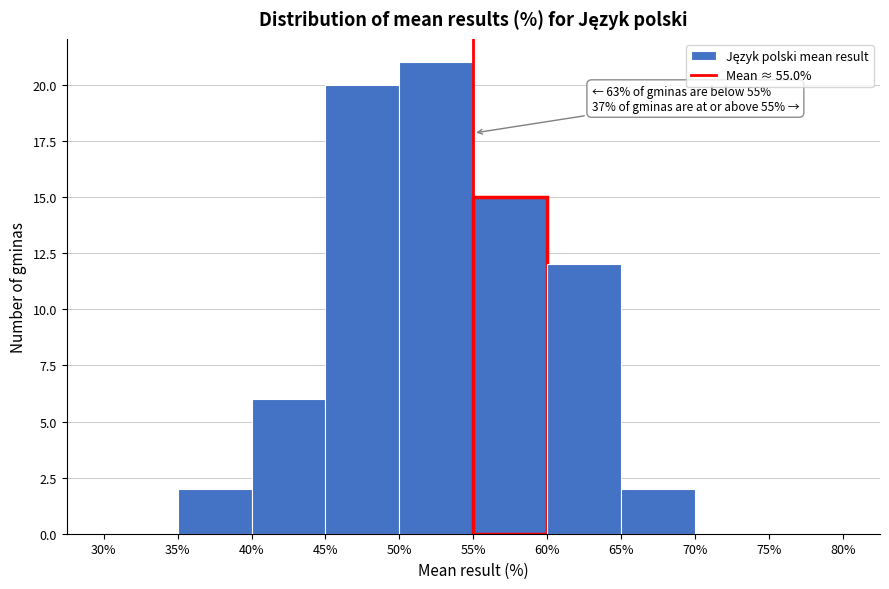

Over which range of the x-axis is the bar tallest?

50% to 55%